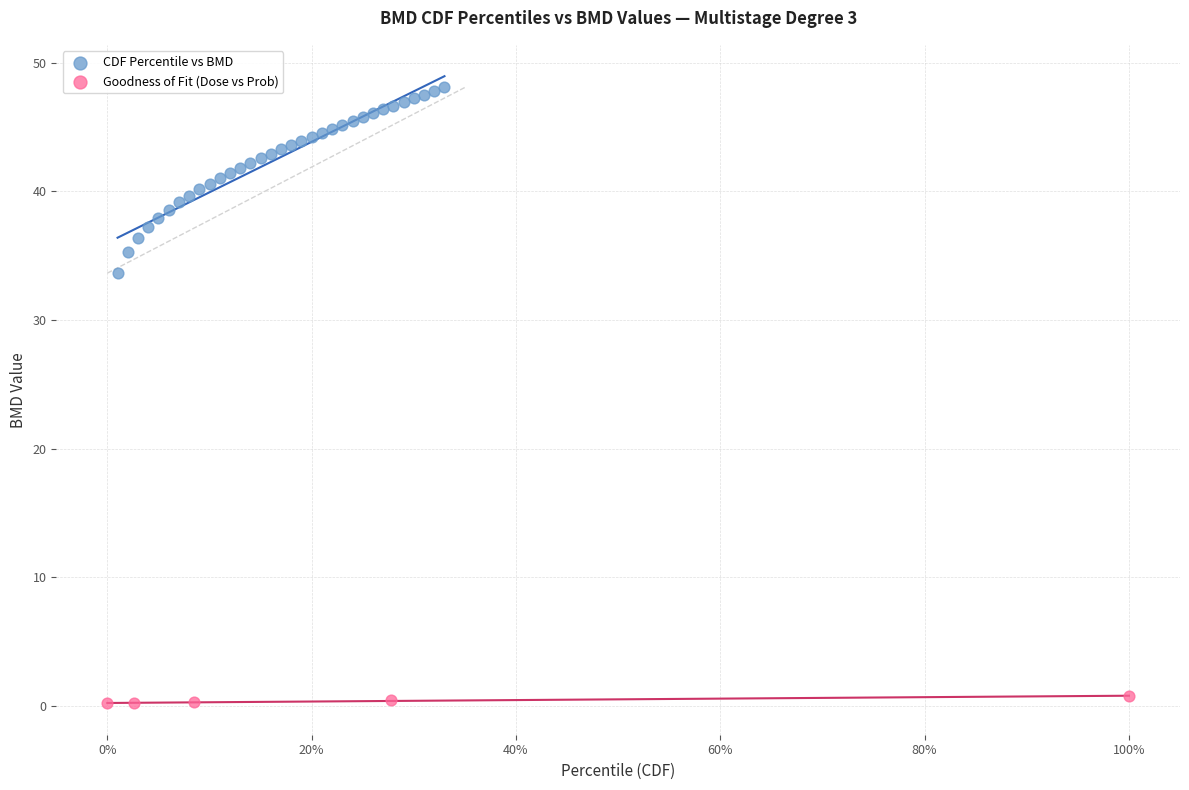

Which series reaches the maximum Y coordinate?

CDF Percentile vs BMD